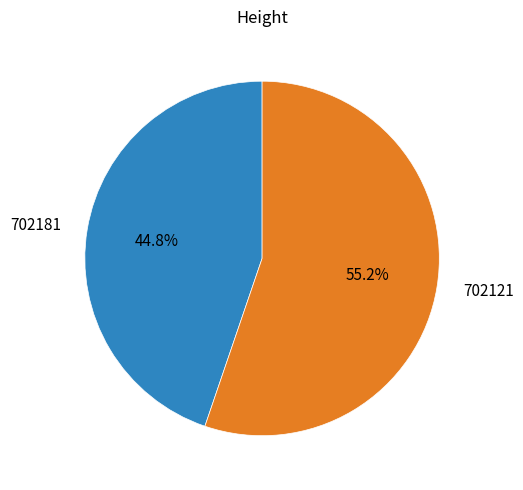

To the nearest percent, what percentage of the pie is 702181?

45%